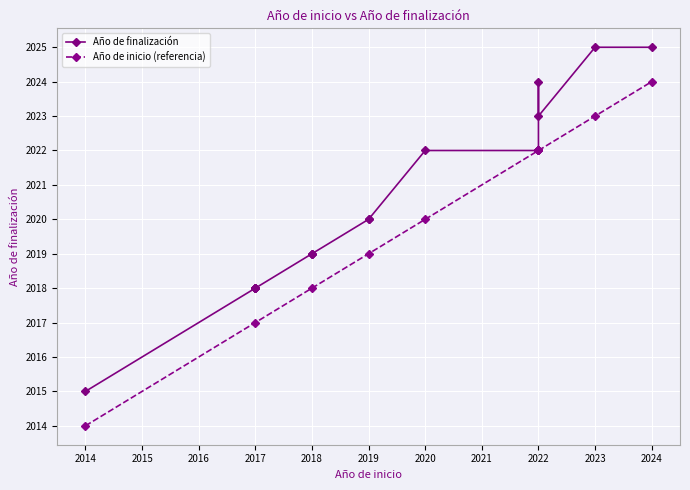

The value of Año de inicio (referencia) at 2020 is 530. True or false?

False